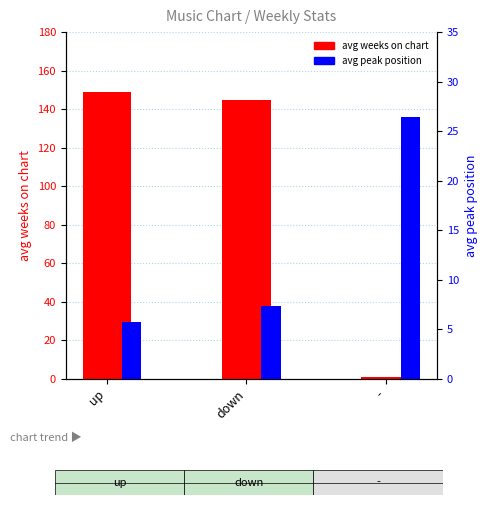

What is the approximate value of avg weeks on chart at -?

1.0